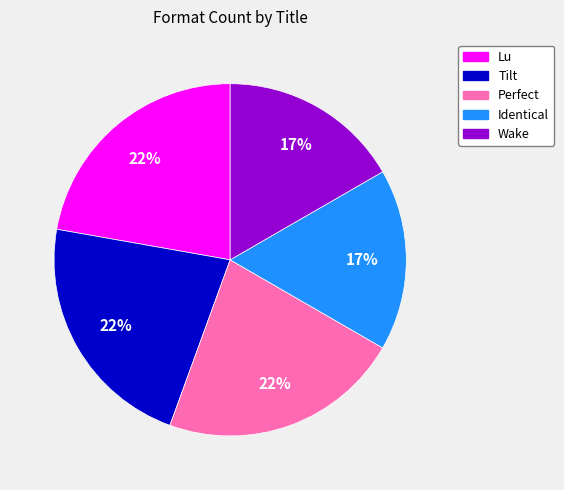

Approximately how many times larger is the value at Lu compared to Tilt?

1.0